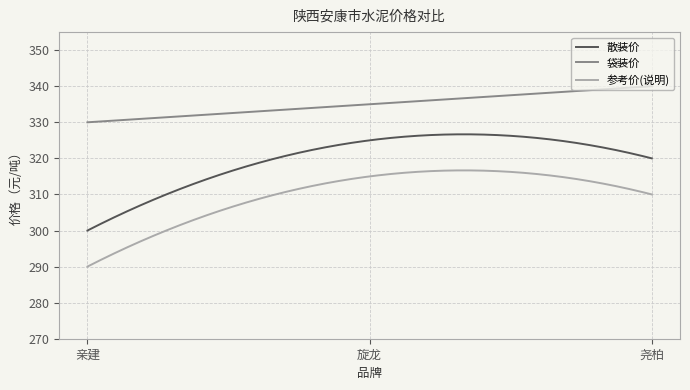

What is the highest value of the 散装价 series?

326.7